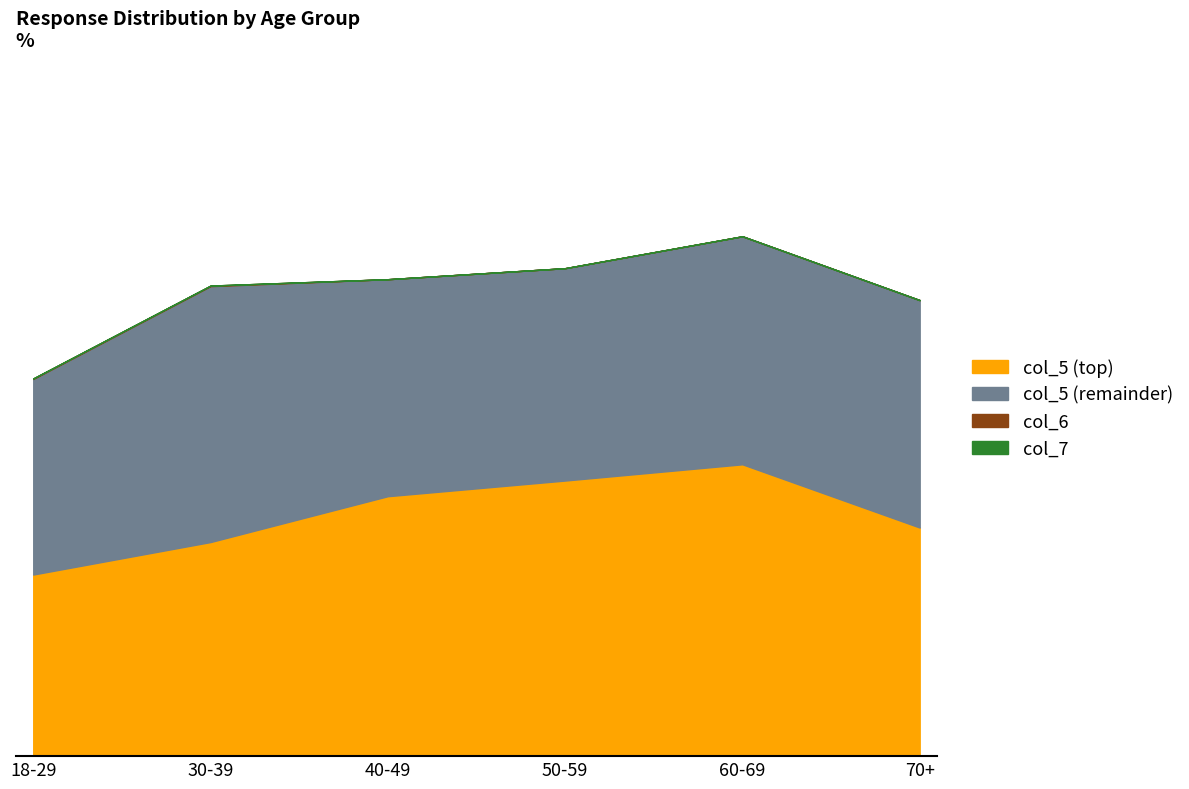

What is the label of the 5th point from the left?

60-69